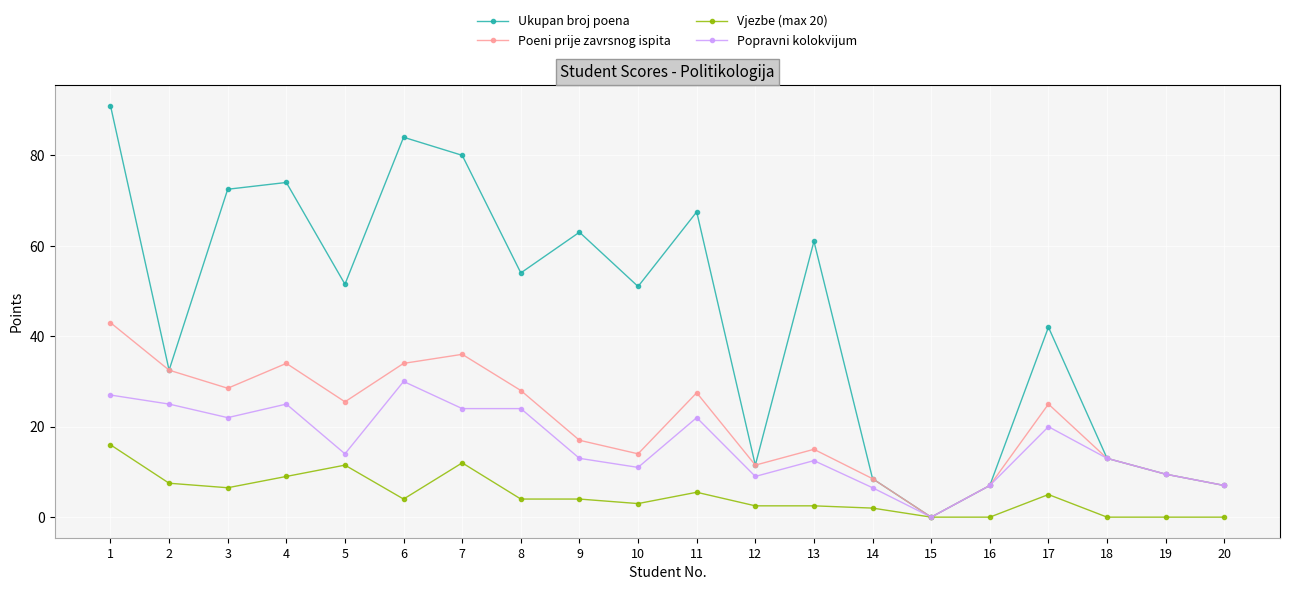

The Poeni prije zavrsnog ispita series shows 22.6 at 10. True or false?

False